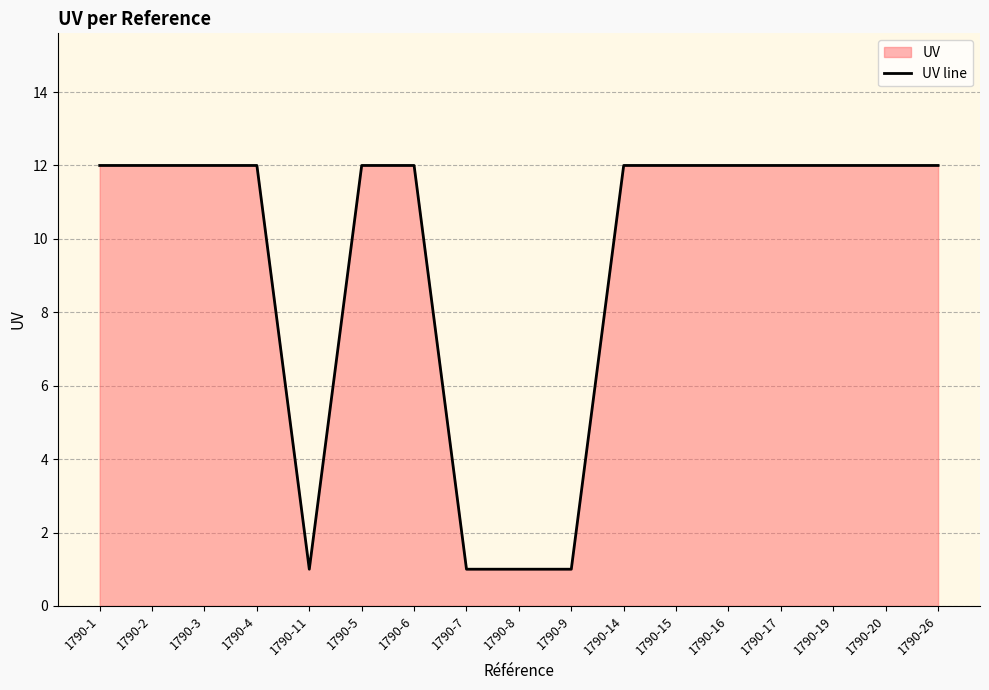

The value at 1790-1 is 19. True or false?

False